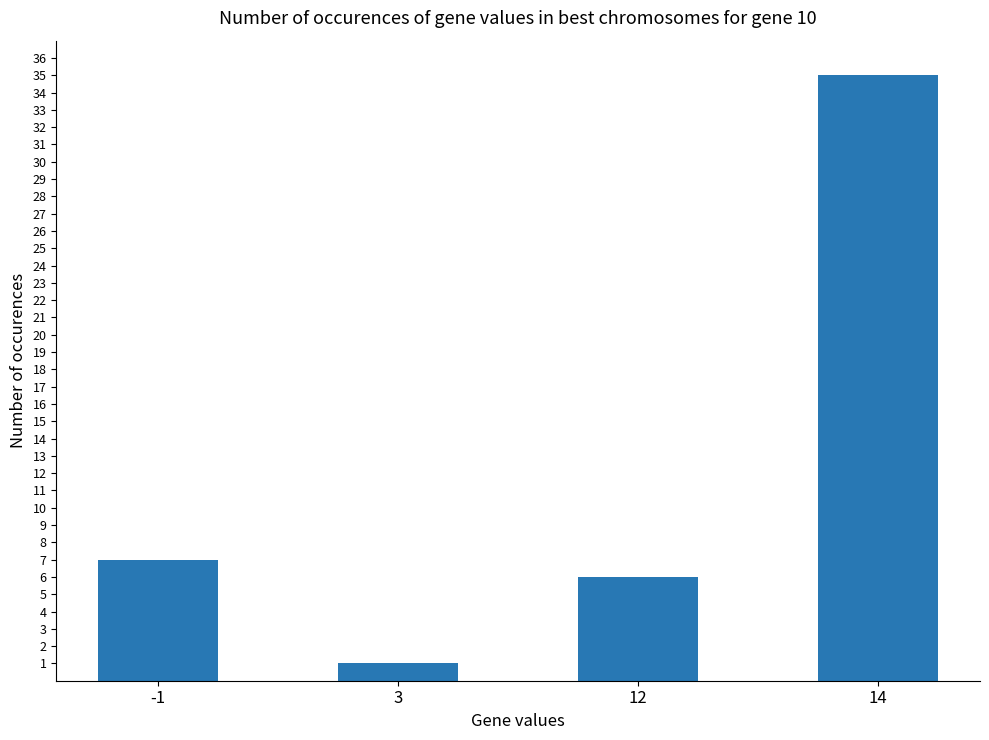

What is the maximum value shown in the chart?

35